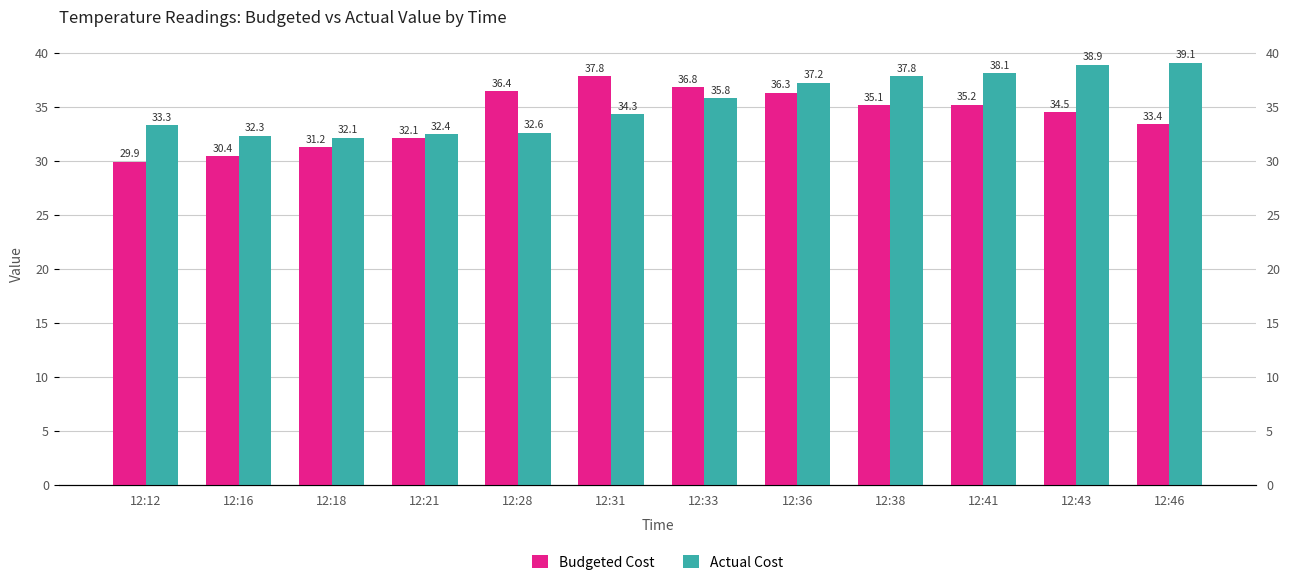

True or false: Actual Cost has a value of 15.4 at 12:33.

False